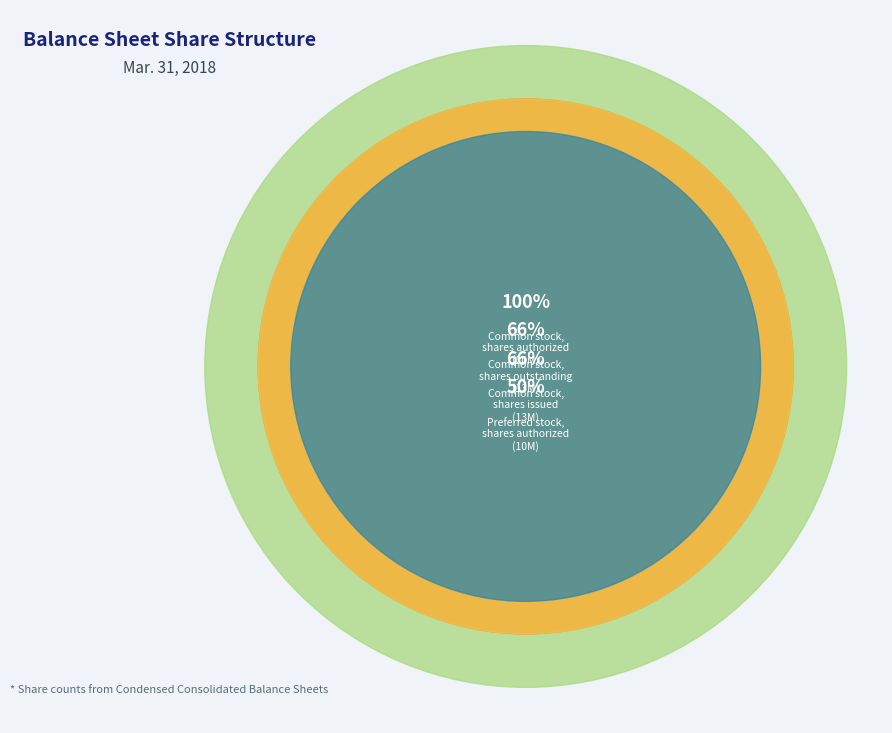

Does any single category account for the majority?

No